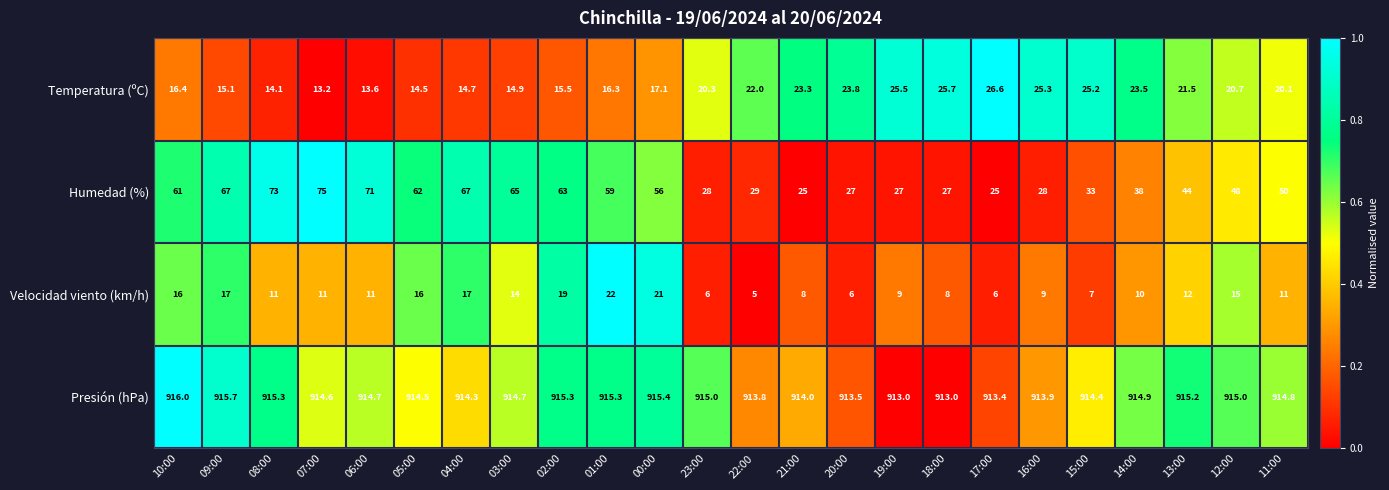

True or false: Velocidad viento (km/h) has a value of 4.8 at 07:00.

False